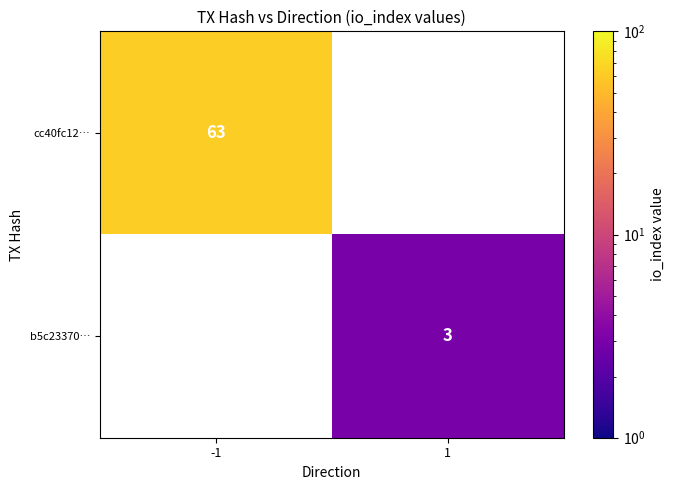

What is the maximum value shown in the chart?

63.0